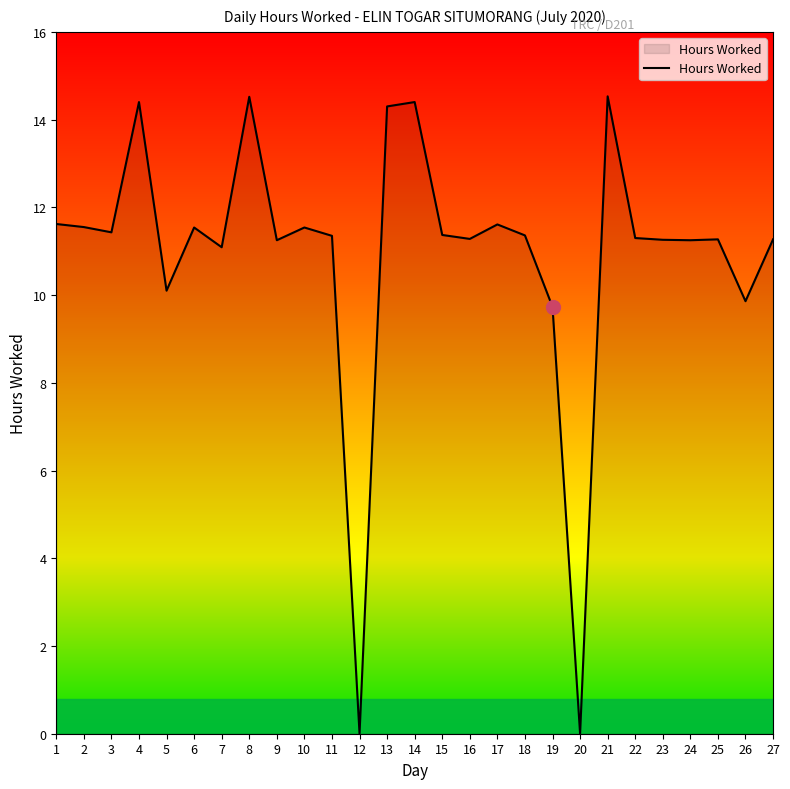

The chart shows a value of 11.1 at 7. True or false?

True